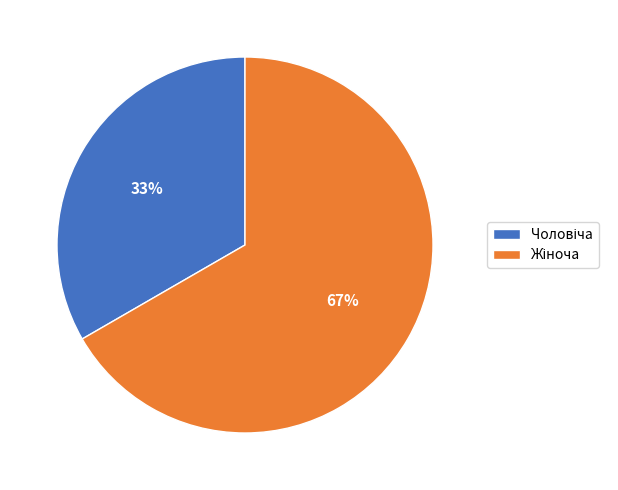

To the nearest percent, what is the average slice percentage?

50%